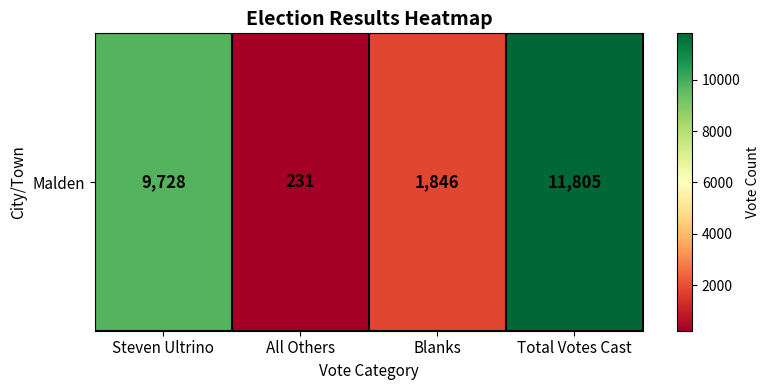

The chart shows a value of 2859 at Blanks. True or false?

False